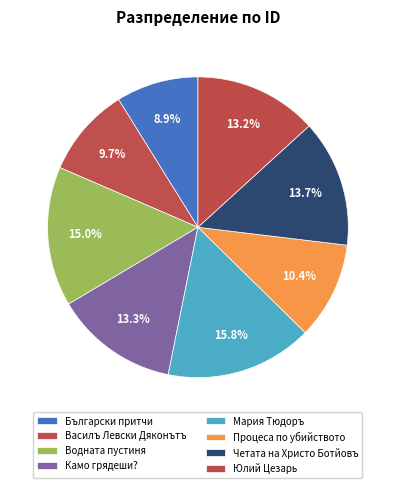

Does Процеса по убийството represent more than half of the total?

No